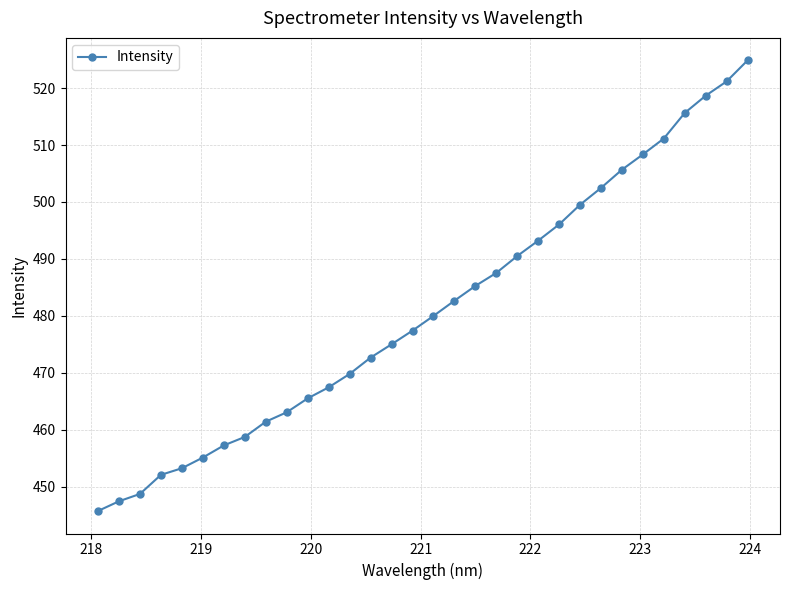

What is the greatest value displayed?

524.9